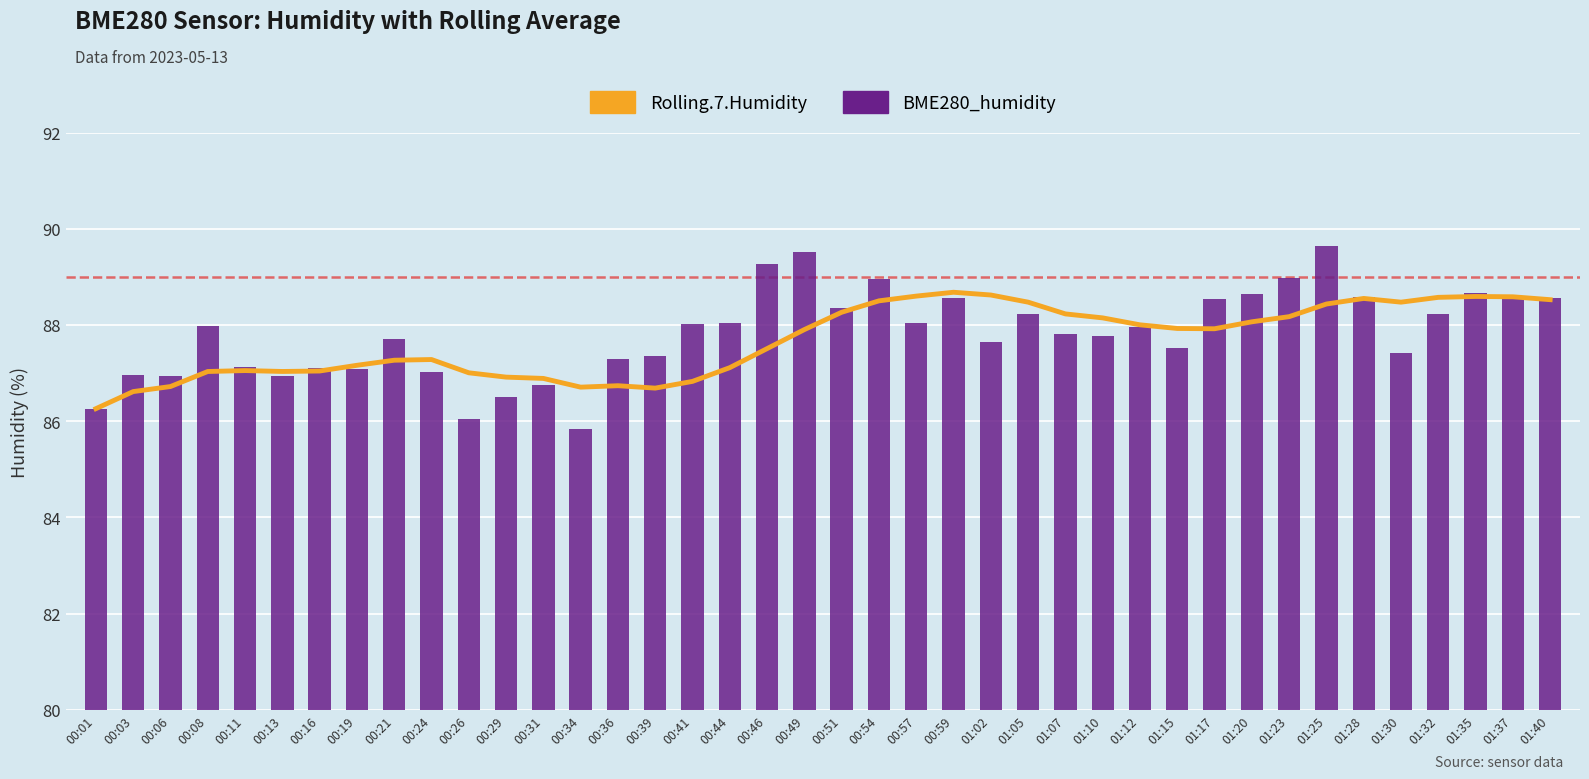

Which series has the largest total across all categories?

BME280_humidity